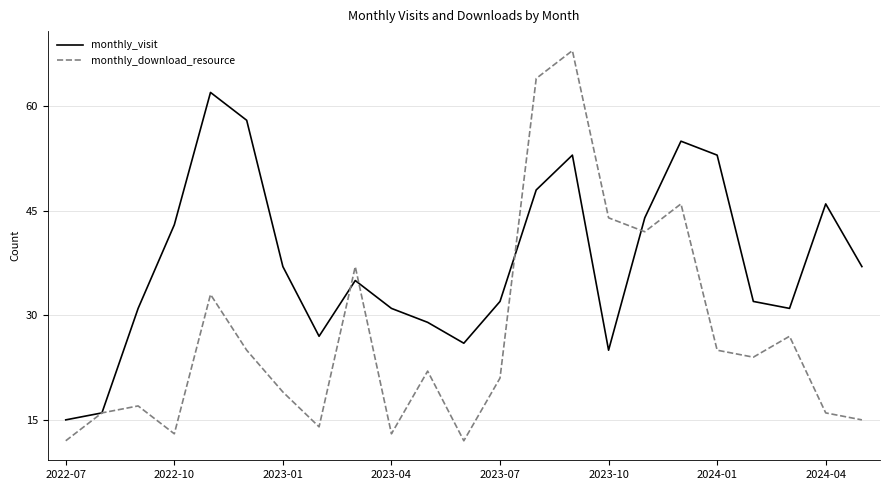

Which series has the largest total across all categories?

monthly_visit